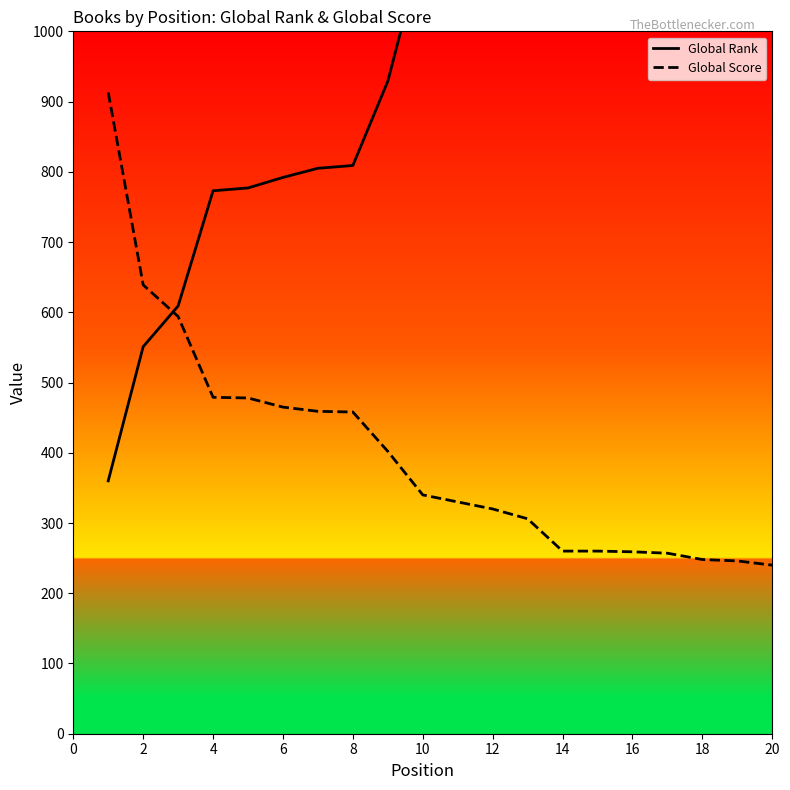

What is the maximum value for Global Score?

913